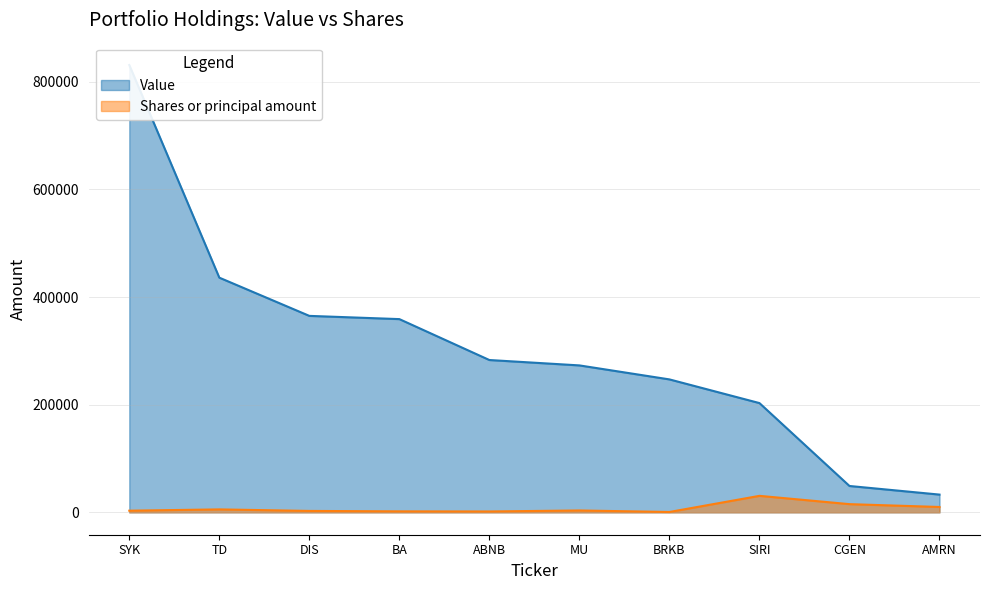

Reading left to right, transcribe all the data shown in this chart.

Value: 831000	436000	365000	359000	283000	273000	247000	203000	49000	33000
Shares or principal amount: 3107	5495	2660	1874	1650	3510	700	30669	15250	10000